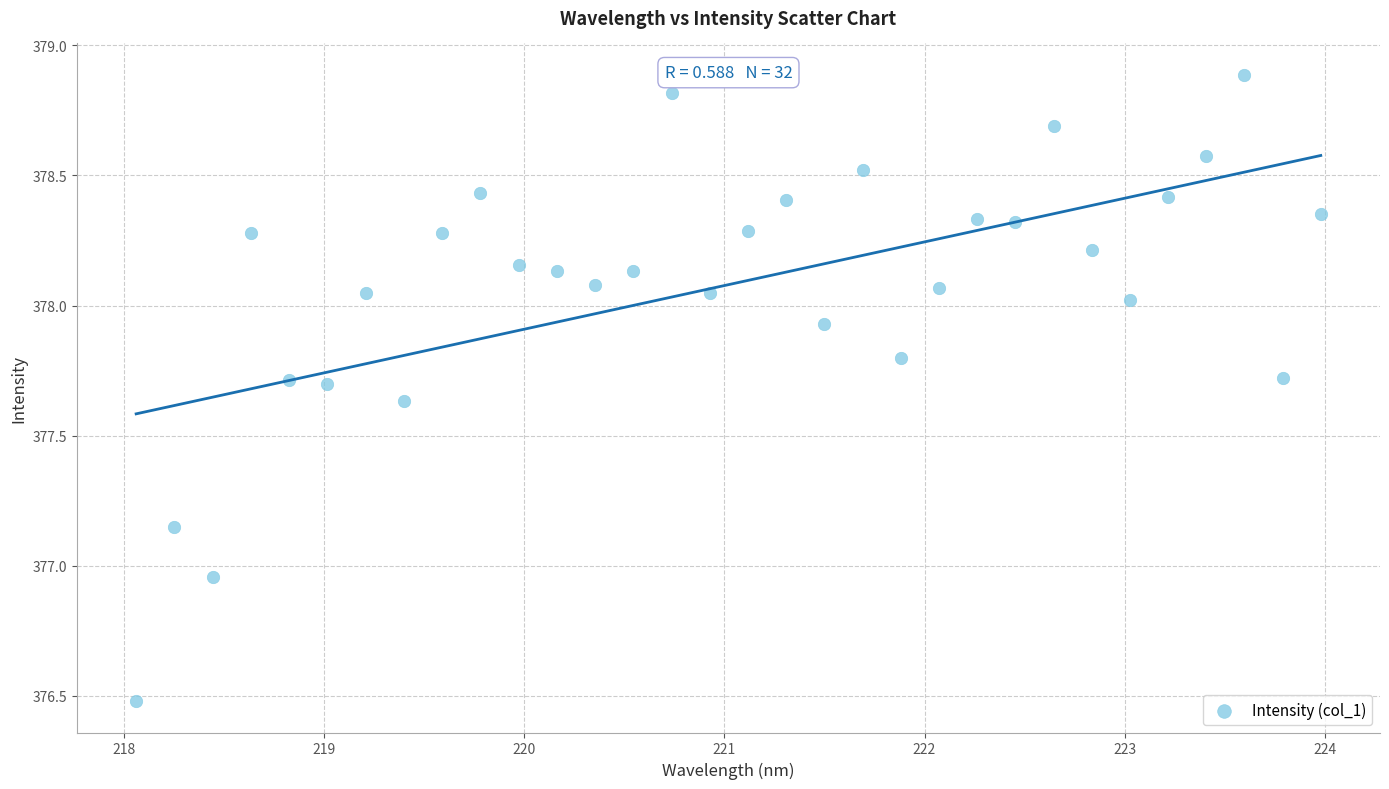

What is the range of X values (max minus min)?

5.9